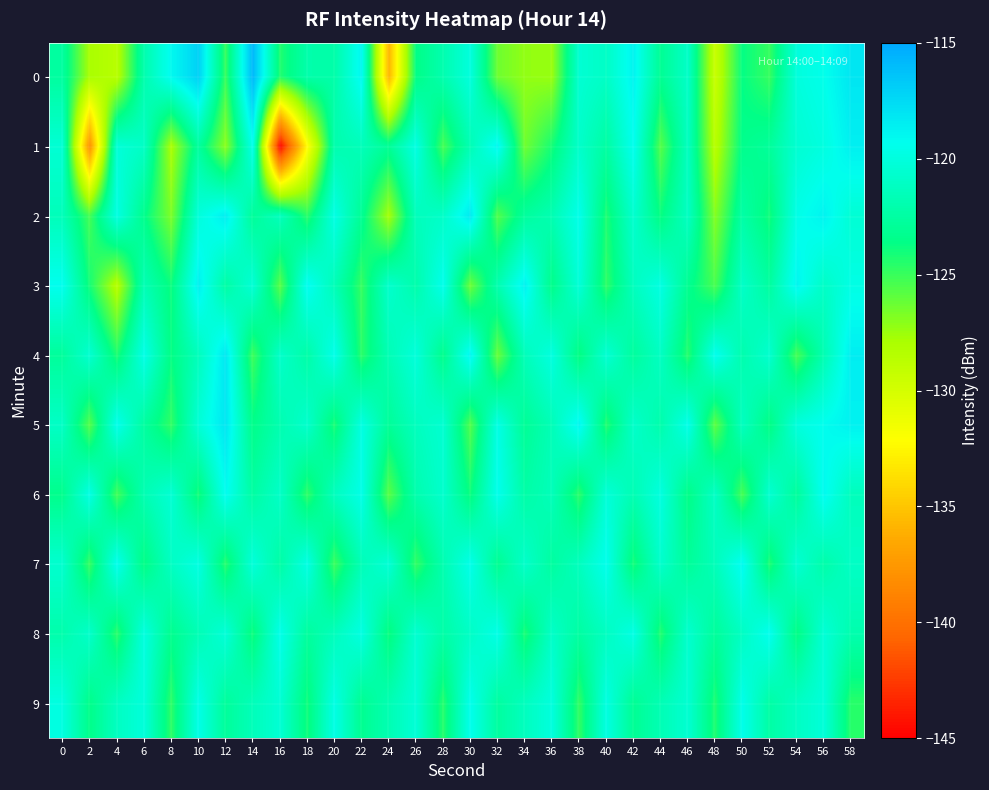

How many distinct data groups are displayed?

10